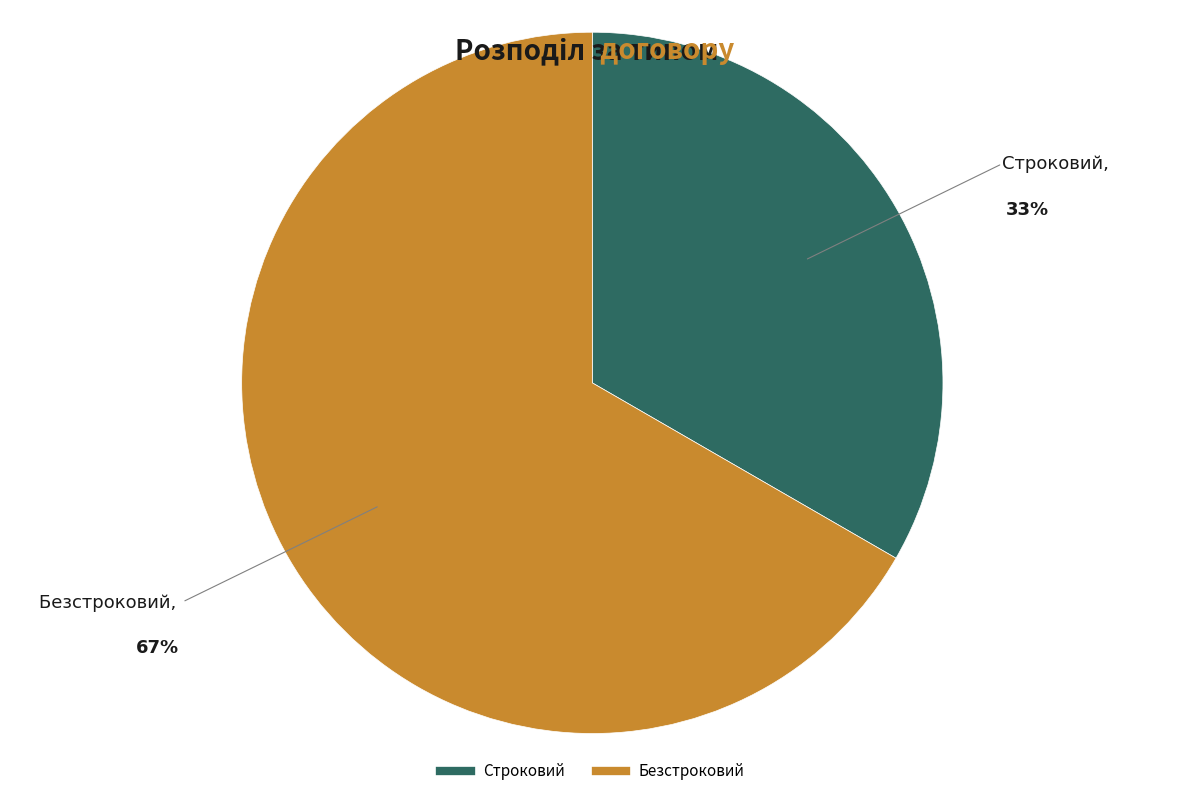

To the nearest percent, what is the average slice percentage?

50%